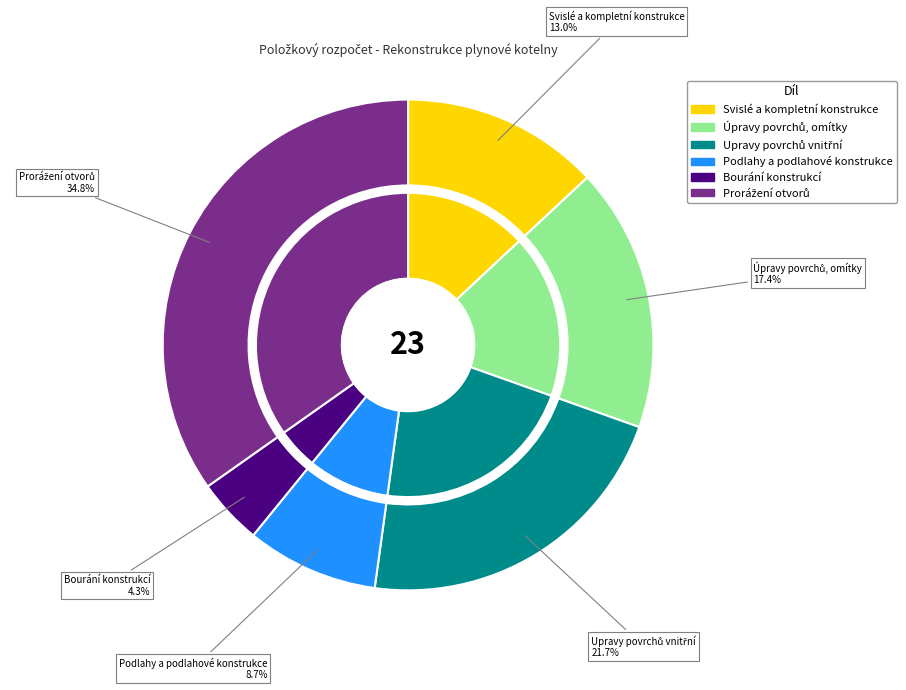

What percentage is the Podlahy a podlahové konstrukce slice, to the nearest percent?

9%